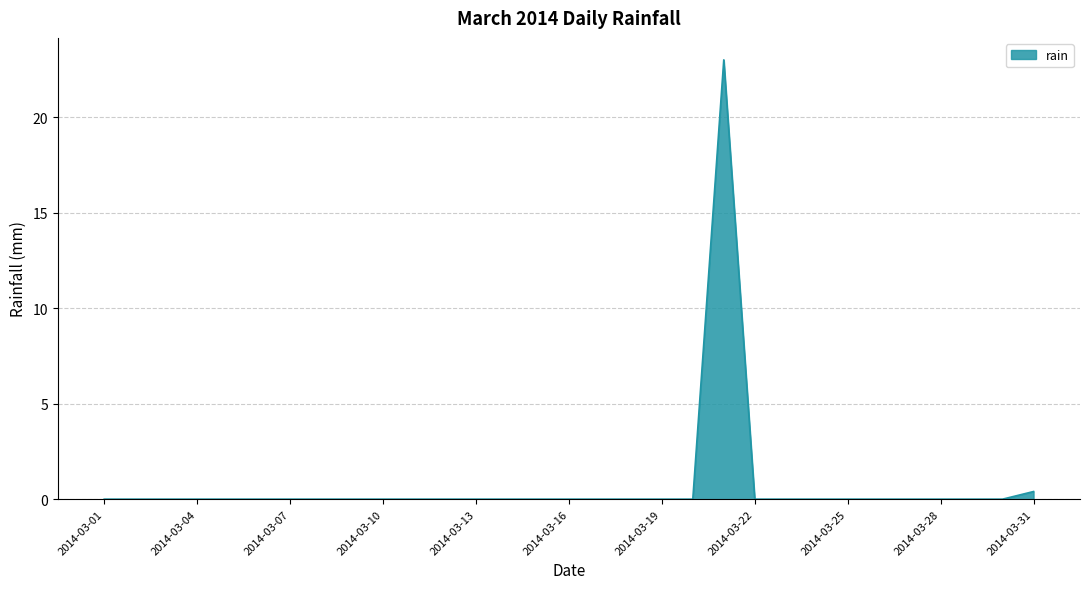

What is the maximum value shown in the chart?

23.0